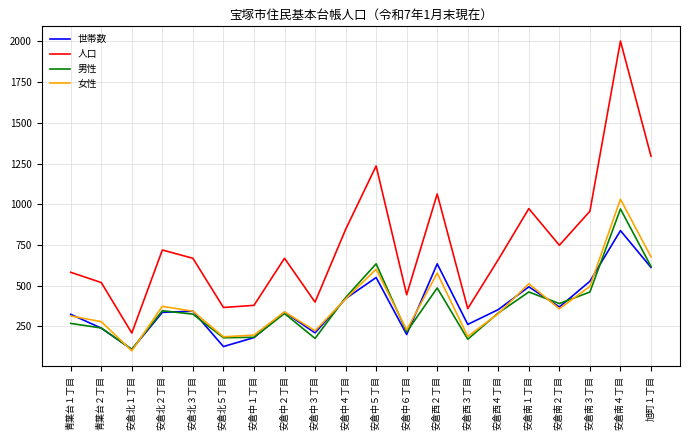

What value does the 女性 series have at 青葉台２丁目?

279